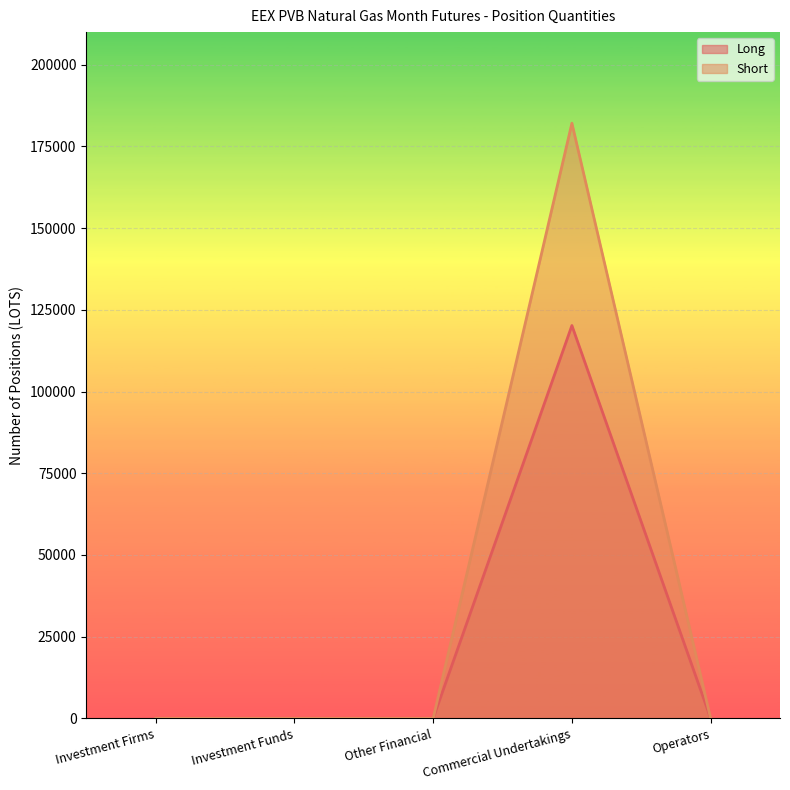

True or false: Short and Long intersect in this chart.

False